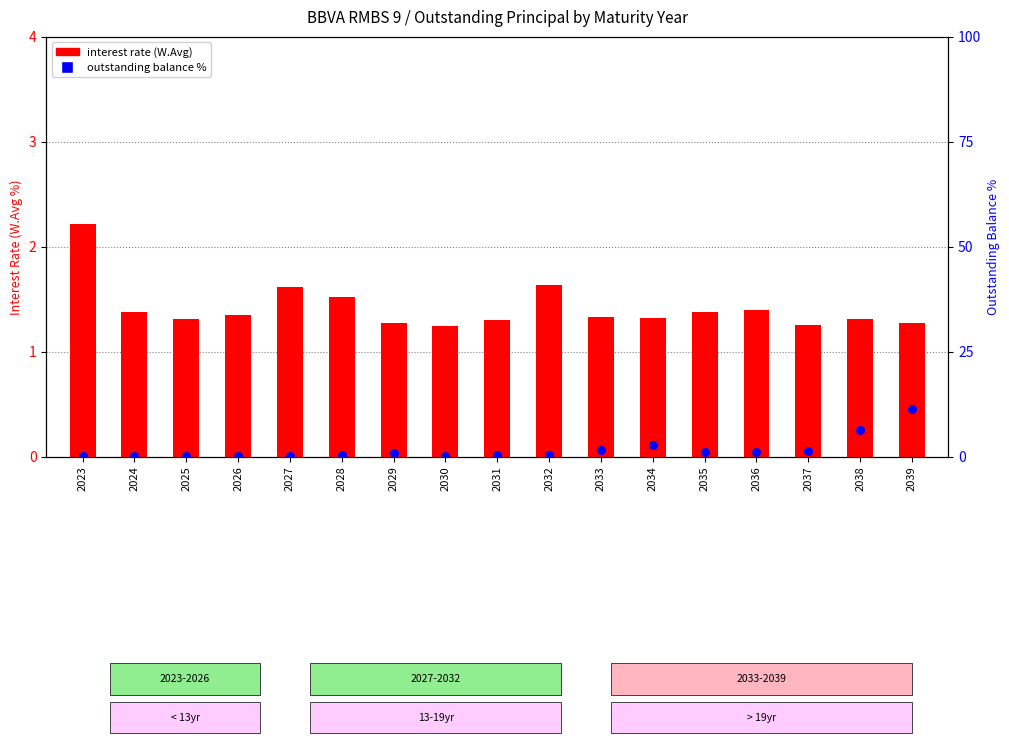

What is the total value across all series at 2030?

1.4